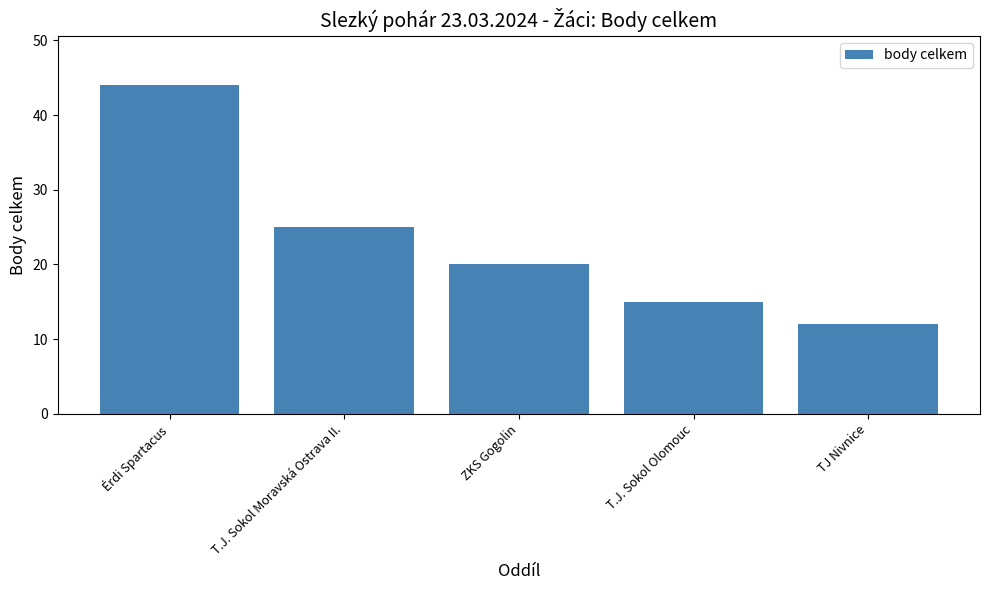

Reading left to right, transcribe all the data shown in this chart.

44	25	20	15	12